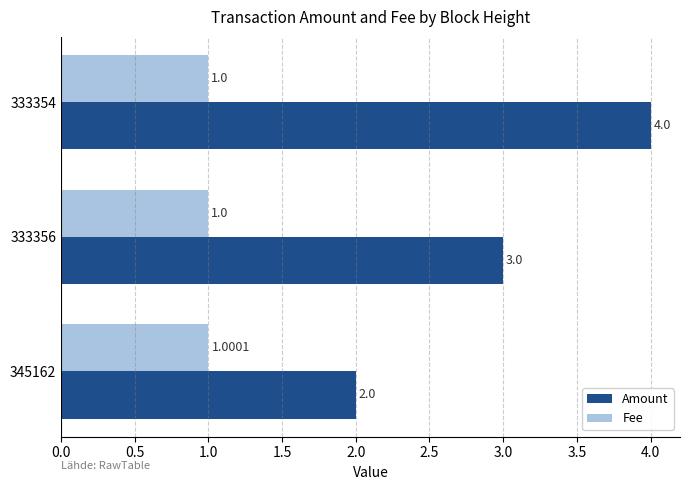

Rank the series by their average value, from highest to lowest.

Amount, Fee